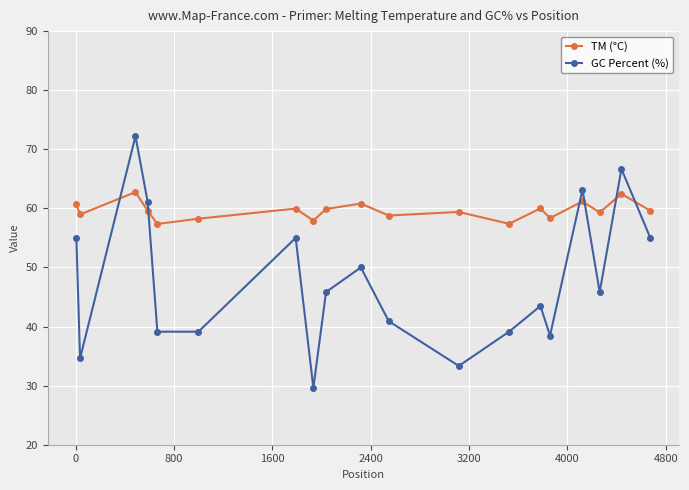

True or false: GC Percent (%) has more than 0 points higher than both neighbors.

True